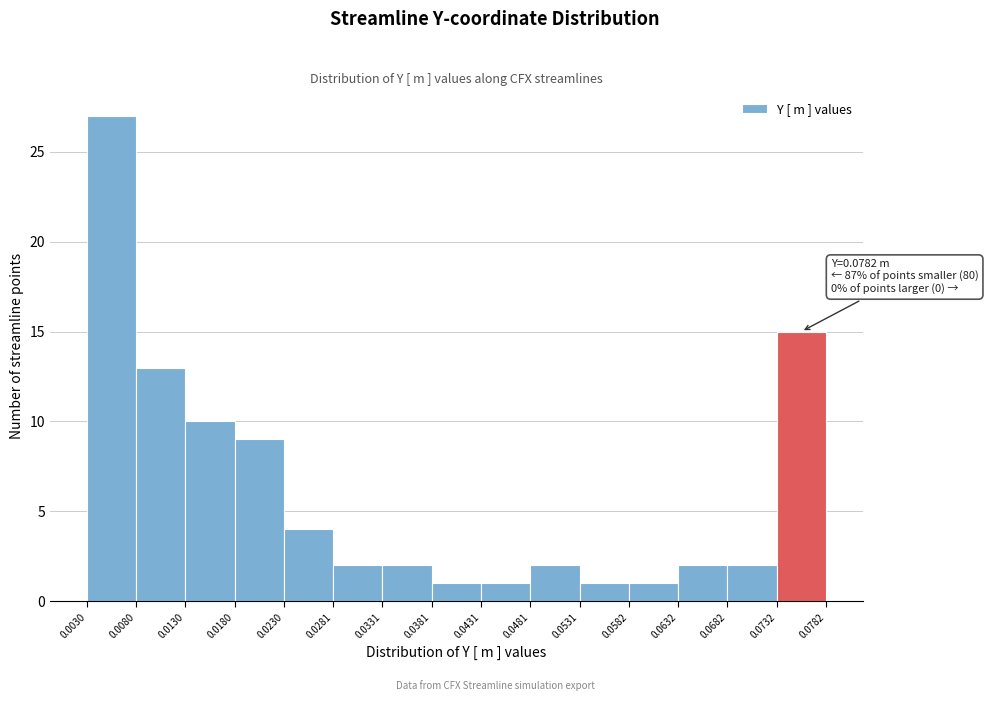

Over which range of the x-axis is the bar tallest?

0.0030 to 0.0080